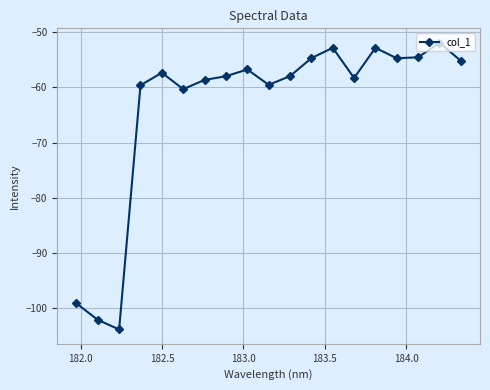

What is the maximum value shown in the chart?

-51.9